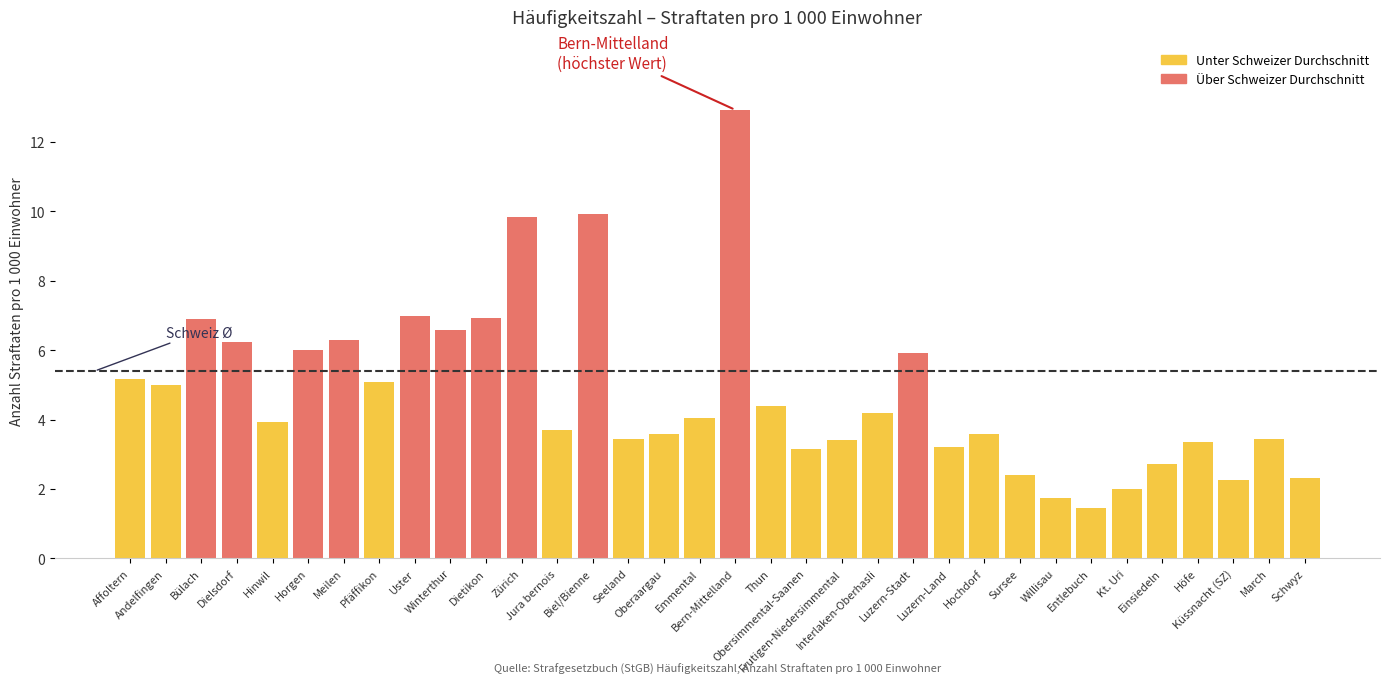

What is the approximate value at Winterthur?

6.6